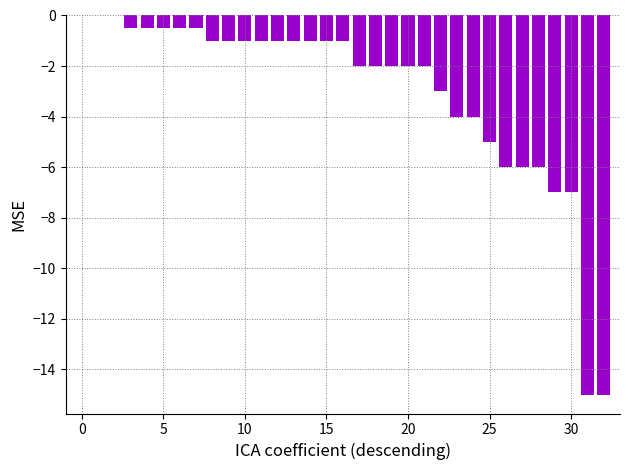

What is the sum of all values?

-99.5